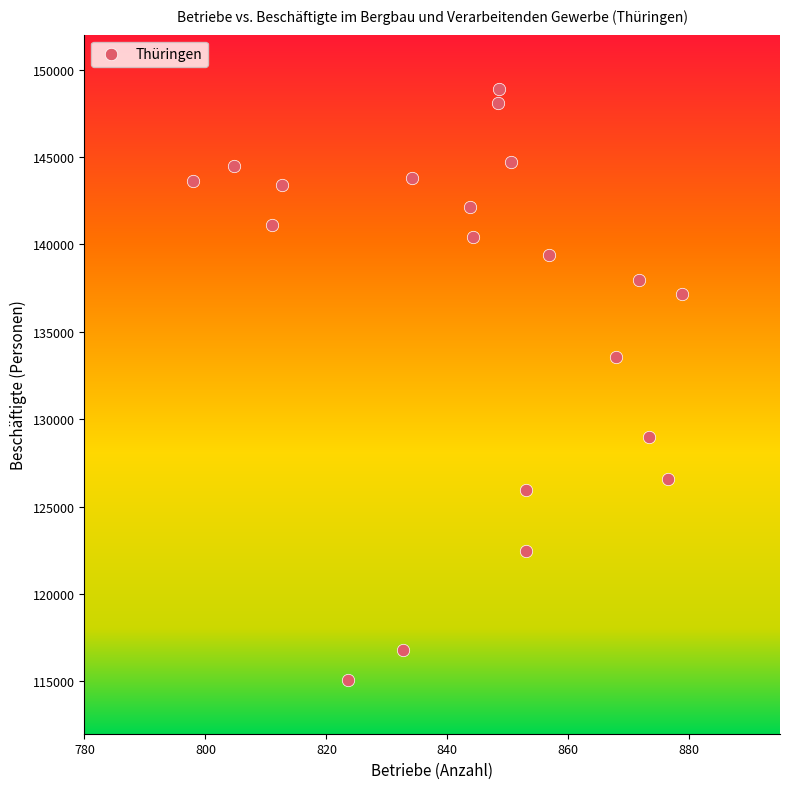

What is the range of Y values (max minus min)?

33804.1